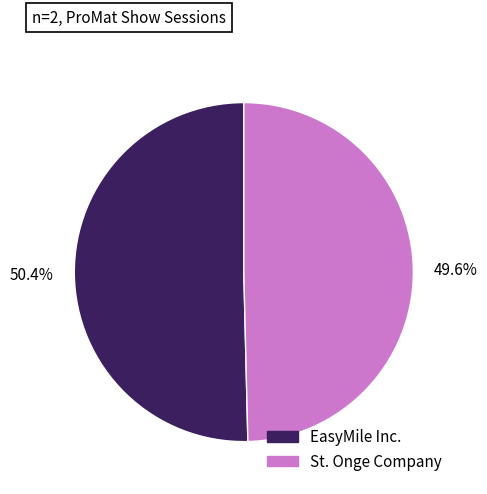

True or false: EasyMile Inc. accounts for 50% of the total.

True